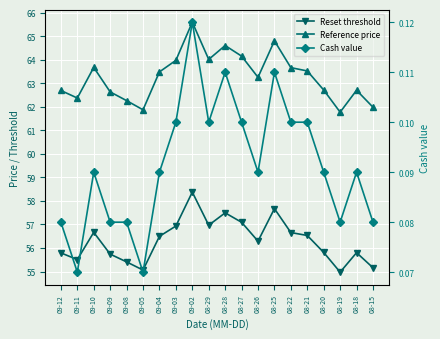

What is the lowest value of the Reset threshold series?

55.0